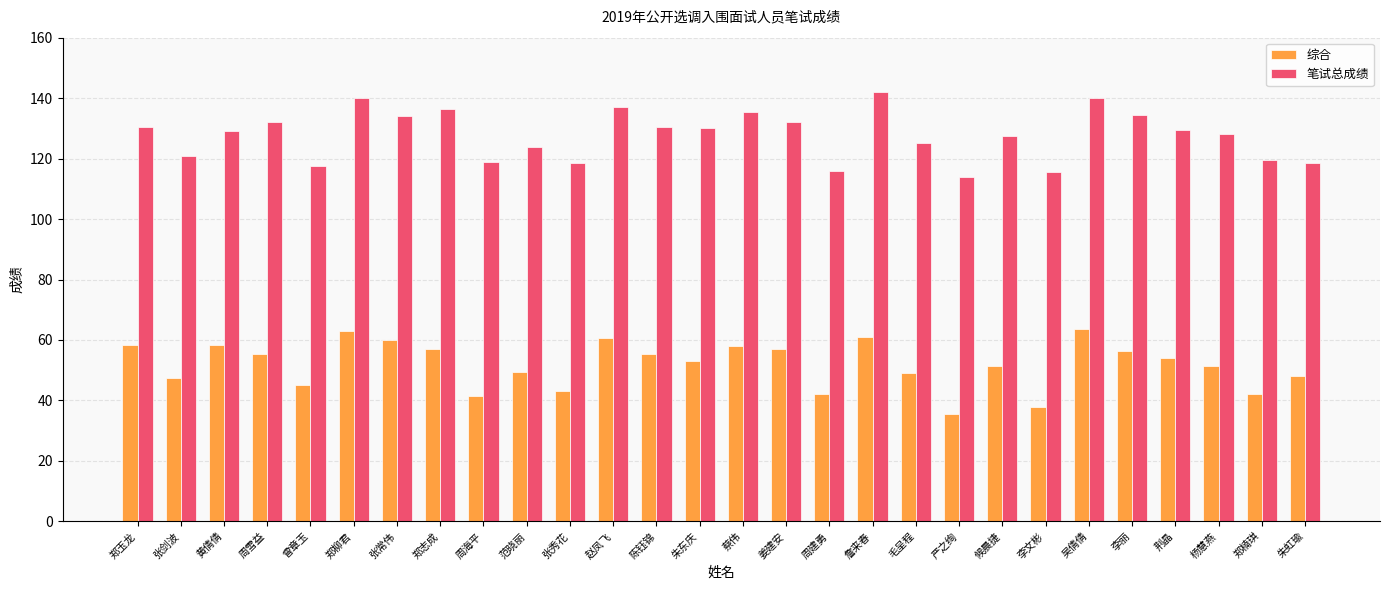

At which category does the chart reach its minimum across all series?

严之绚